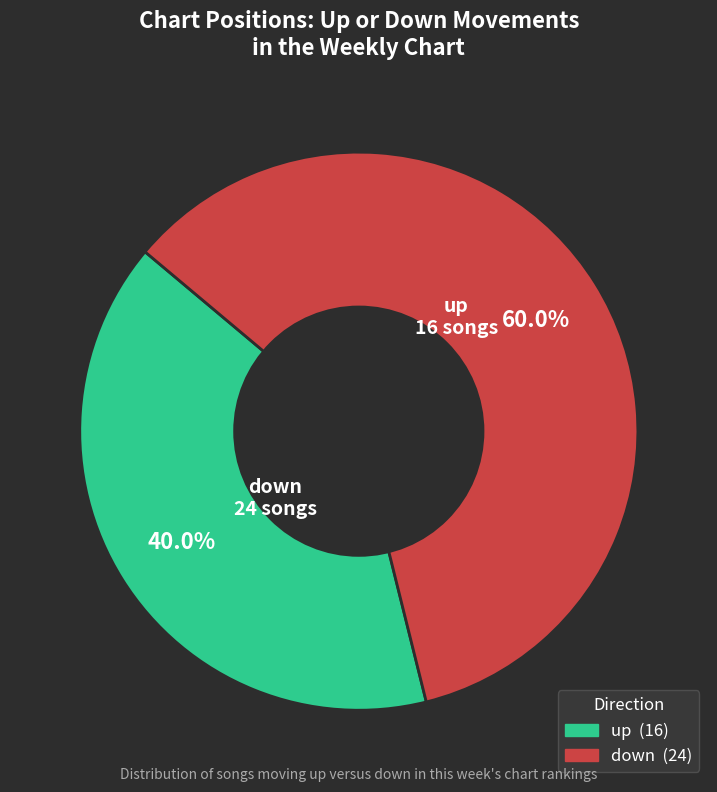

What is the ratio of the value at down to the value at up?

1.5